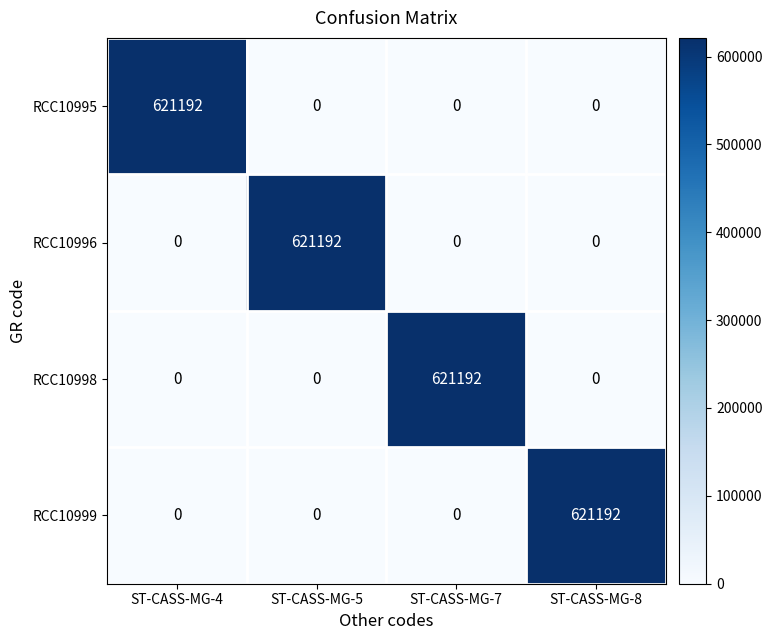

Reading left to right, transcribe all the data shown in this chart.

RCC10995: ST-CASS-MG-4=621192	ST-CASS-MG-5=0	ST-CASS-MG-7=0	ST-CASS-MG-8=0
RCC10996: ST-CASS-MG-4=0	ST-CASS-MG-5=621192	ST-CASS-MG-7=0	ST-CASS-MG-8=0
RCC10998: ST-CASS-MG-4=0	ST-CASS-MG-5=0	ST-CASS-MG-7=621192	ST-CASS-MG-8=0
RCC10999: ST-CASS-MG-4=0	ST-CASS-MG-5=0	ST-CASS-MG-7=0	ST-CASS-MG-8=621192